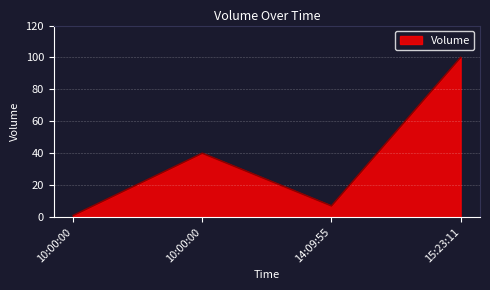

What is the ratio of the value at 15:23:11 to the value at 14:09:55?

14.3